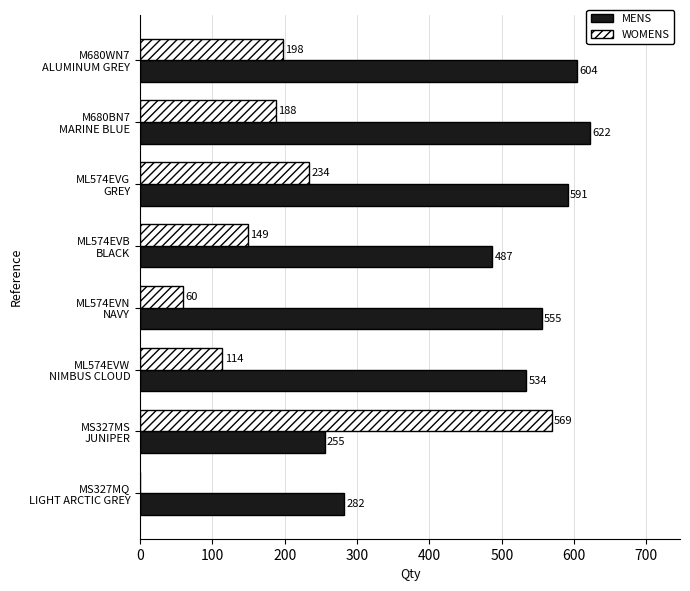

Which series has the largest total across all categories?

MENS